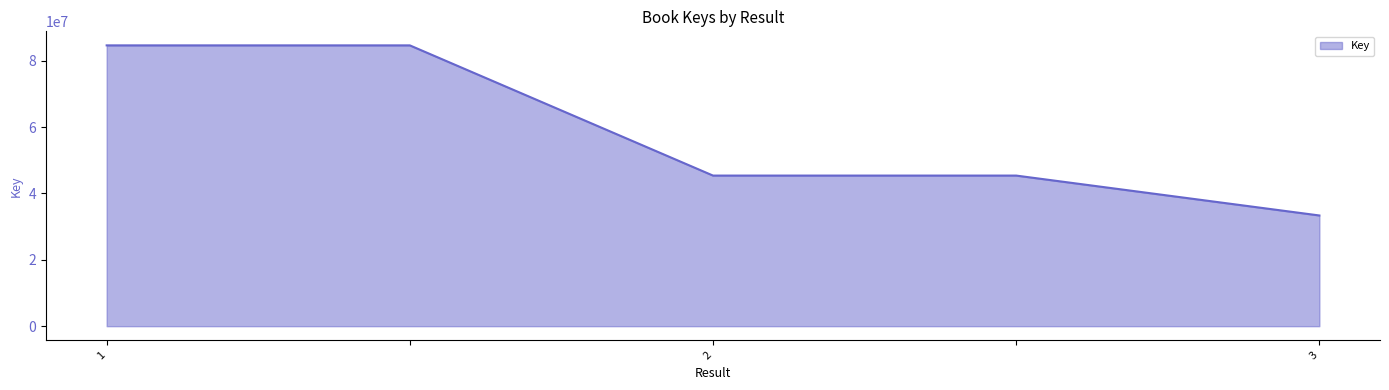

What is the greatest value displayed?

84610874